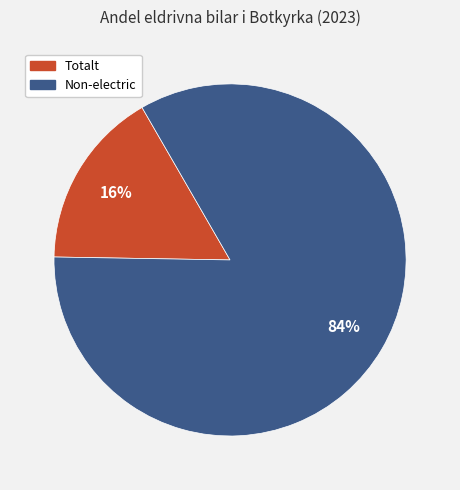

Is there a majority slice in this chart?

Yes